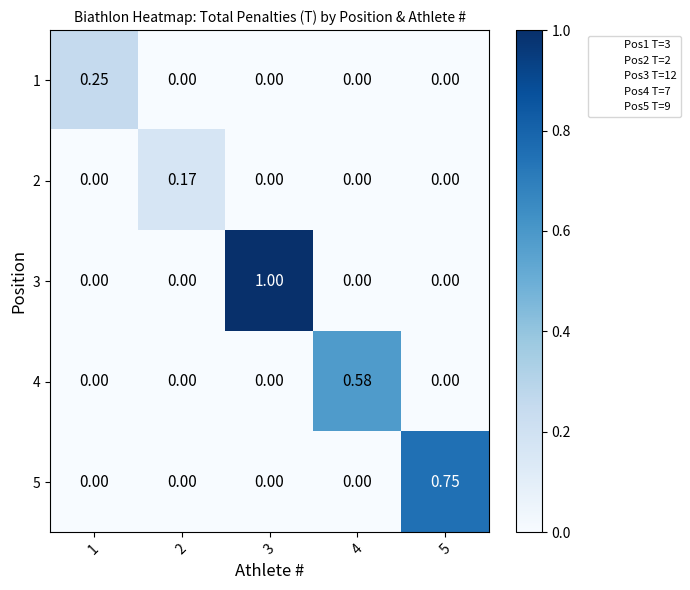

Which series has the largest total across all categories?

3